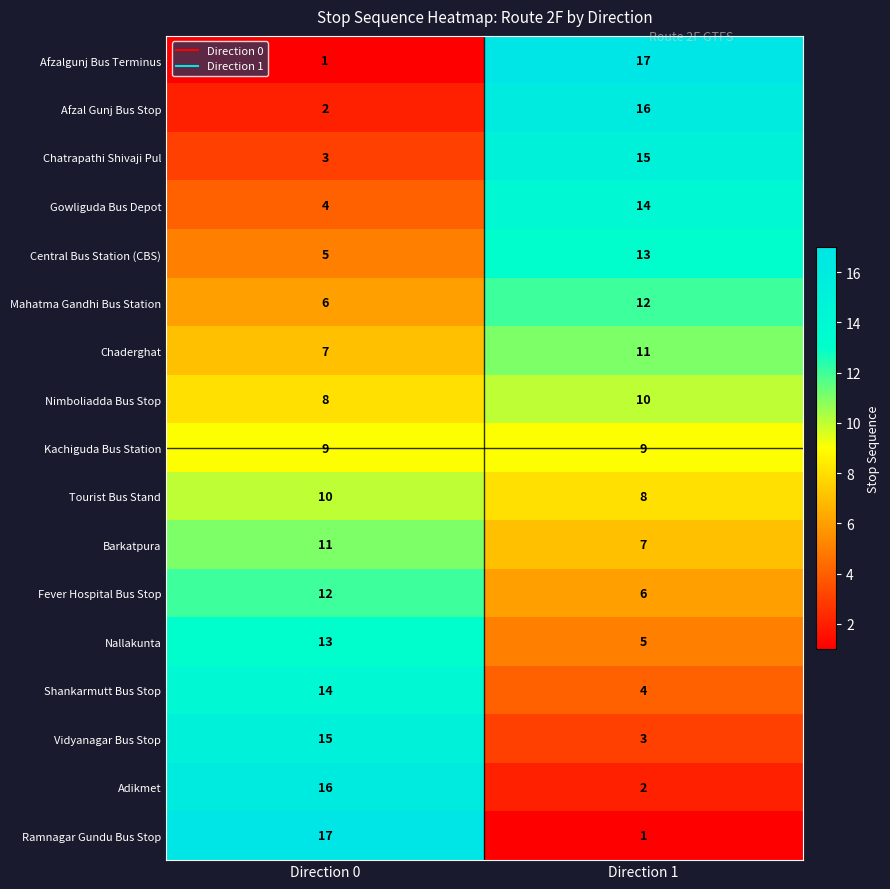

What is the spread (max minus min) of values at Direction 0?

16